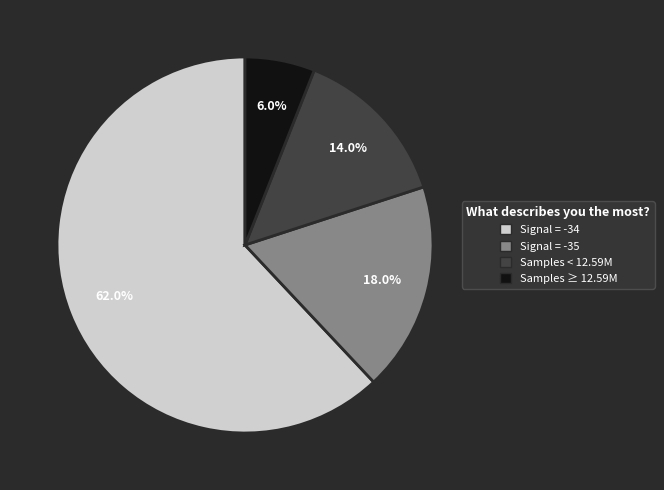

Rank the categories by value from highest to lowest.

Signal = -34, Signal = -35, Samples < 12.59M, Samples ≥ 12.59M